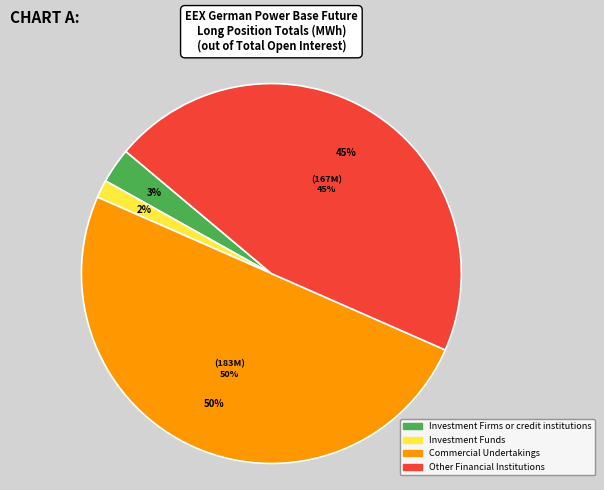

Is there a majority slice in this chart?

Yes